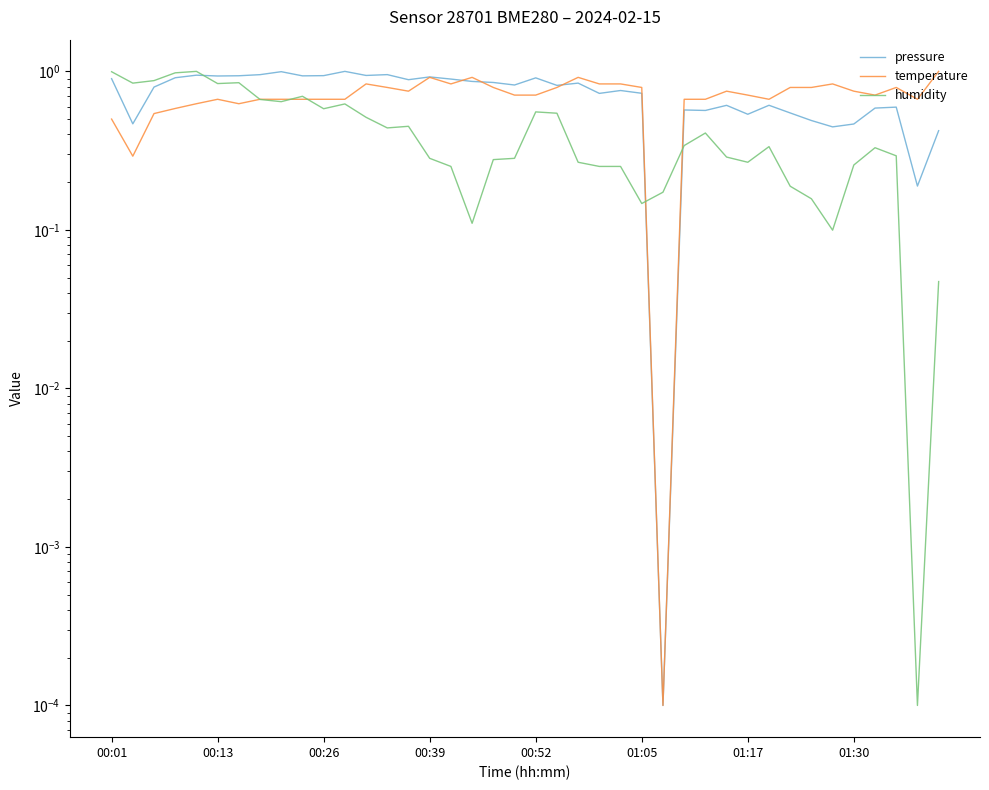

Reading left to right, what are all the values shown in this chart?

pressure: 0.9	0.5	0.8	0.9	0.9	0.9	0.9	1.0	1.0	0.9	0.9	1.0	0.9	1.0	0.9	0.9	0.9	0.9	0.9	0.8	0.9	0.8	0.8	0.7	0.8	0.7	0.0	0.6	0.6	0.6	0.5	0.6	0.5	0.5	0.4	0.5	0.6	0.6	0.2	0.4
temperature: 0.5	0.3	0.5	0.6	0.6	0.7	0.6	0.7	0.7	0.7	0.7	0.7	0.8	0.8	0.8	0.9	0.8	0.9	0.8	0.7	0.7	0.8	0.9	0.8	0.8	0.8	0.0	0.7	0.7	0.8	0.7	0.7	0.8	0.8	0.8	0.8	0.7	0.8	0.7	1.0
humidity: 1.0	0.8	0.9	1.0	1.0	0.8	0.8	0.7	0.6	0.7	0.6	0.6	0.5	0.4	0.5	0.3	0.3	0.1	0.3	0.3	0.6	0.5	0.3	0.3	0.3	0.1	0.2	0.3	0.4	0.3	0.3	0.3	0.2	0.2	0.1	0.3	0.3	0.3	0.0	0.0